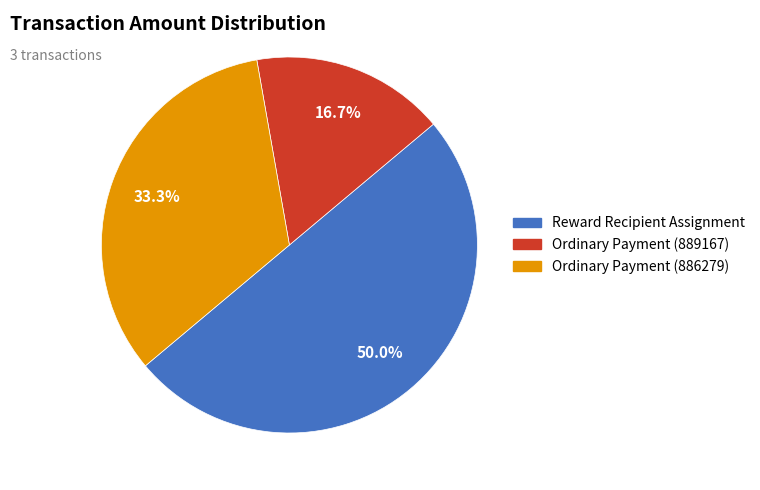

Which slice is the smallest?

Ordinary Payment (889167)